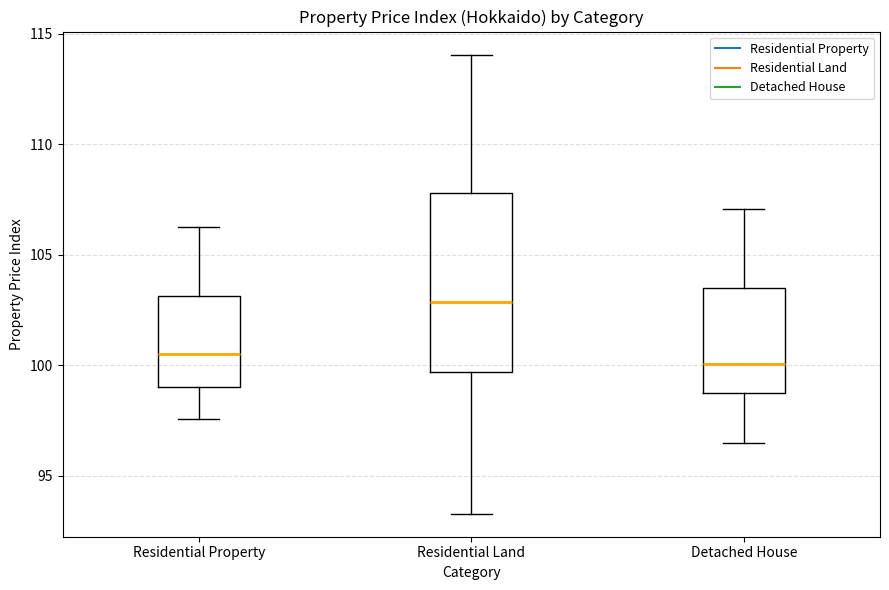

Which box has the highest median line?

Residential Land